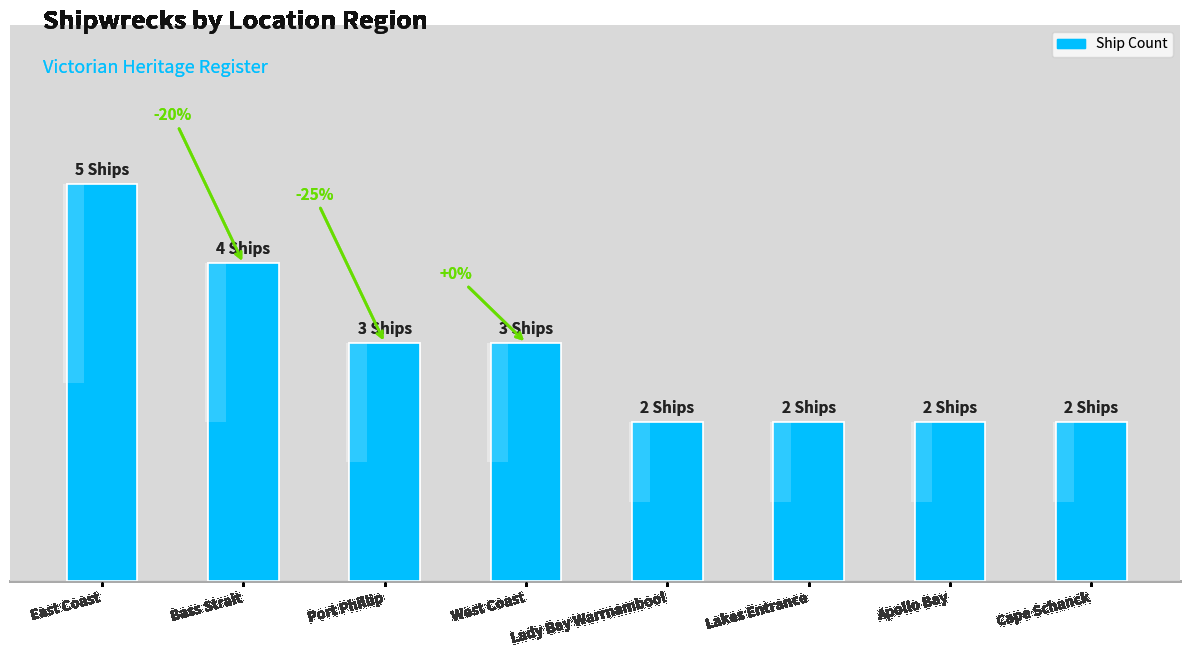

How many series are shown in this chart?

1